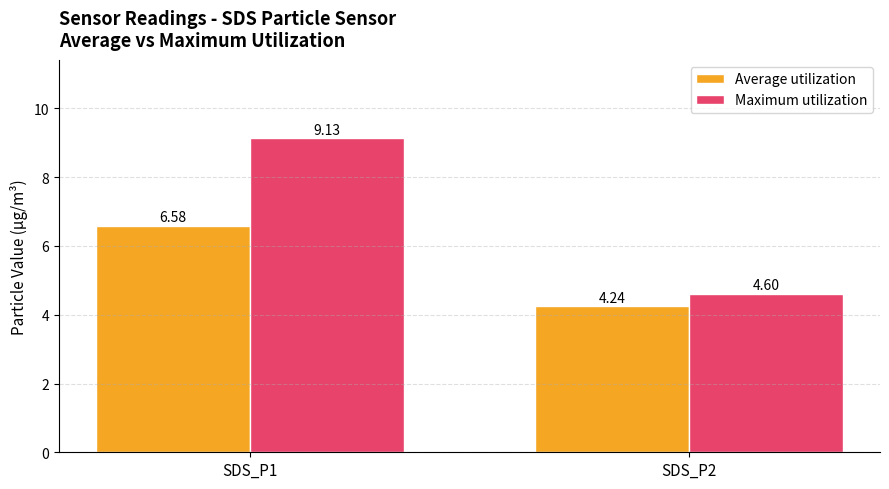

How many bars are there in each group?

2